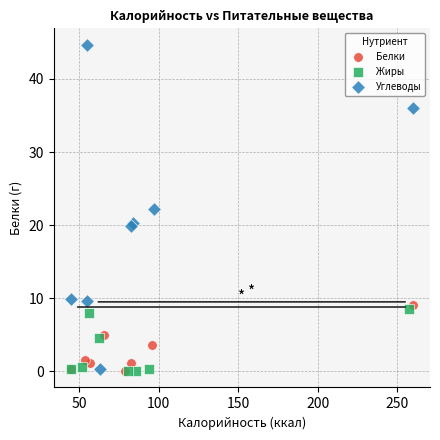

What are all the series names shown in the legend?

Белки, Жиры, Углеводы